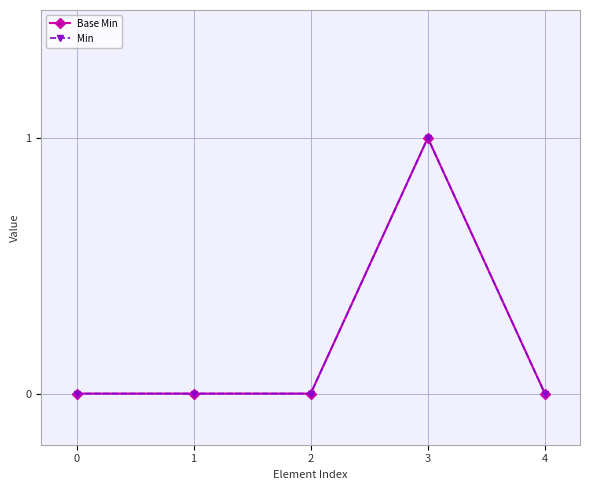

Rank the series by their maximum value, from lowest to highest.

Base Min, Min